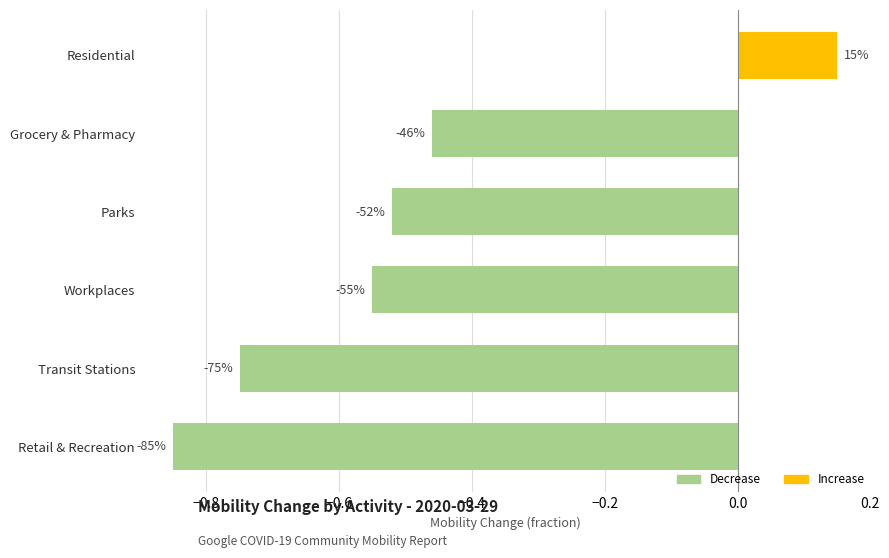

Are the bars horizontal?

Yes